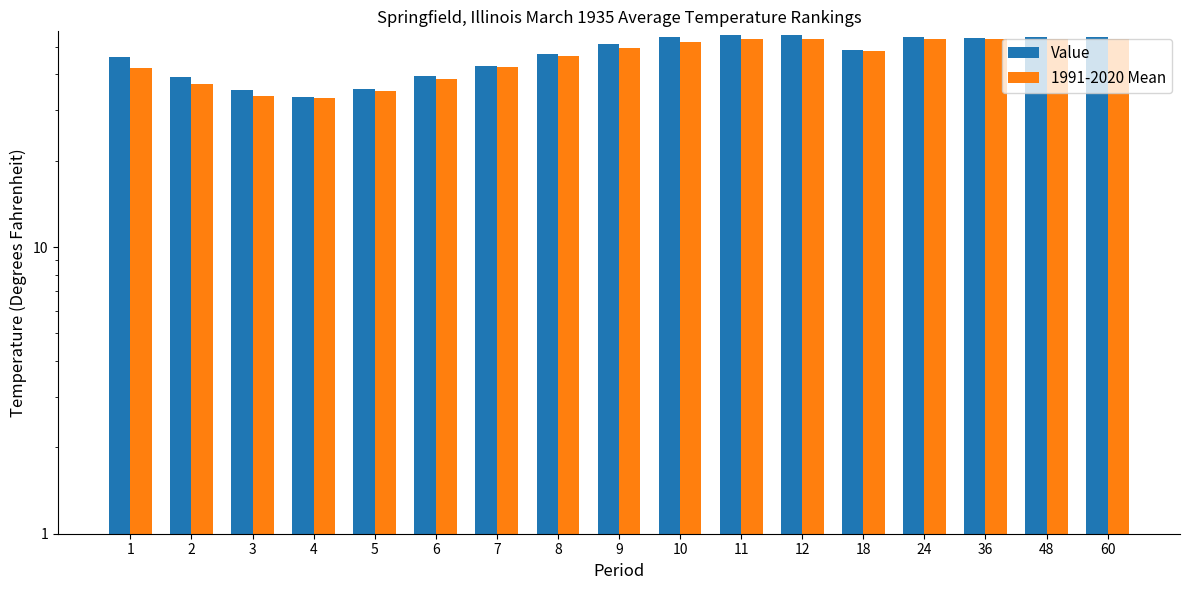

Is it true that Value equals 59.3 at 6?

False